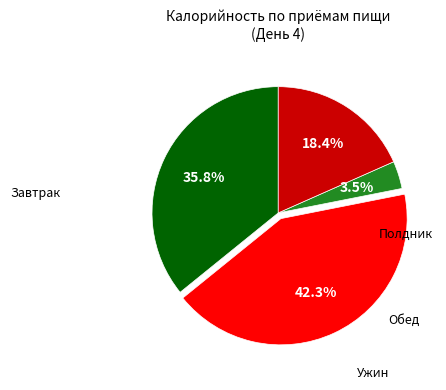

Is there any slice that represents more than half of the pie?

No